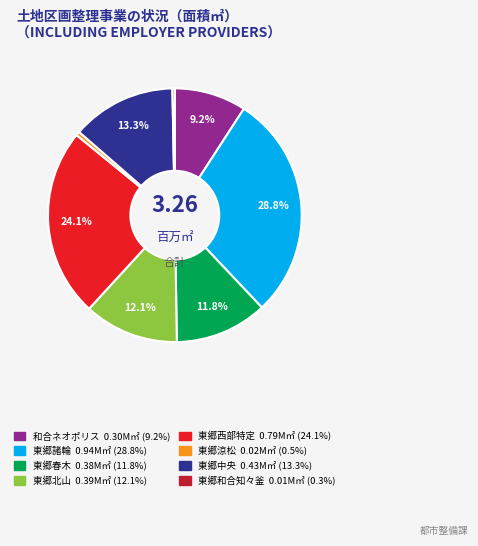

Does any single category account for the majority?

No